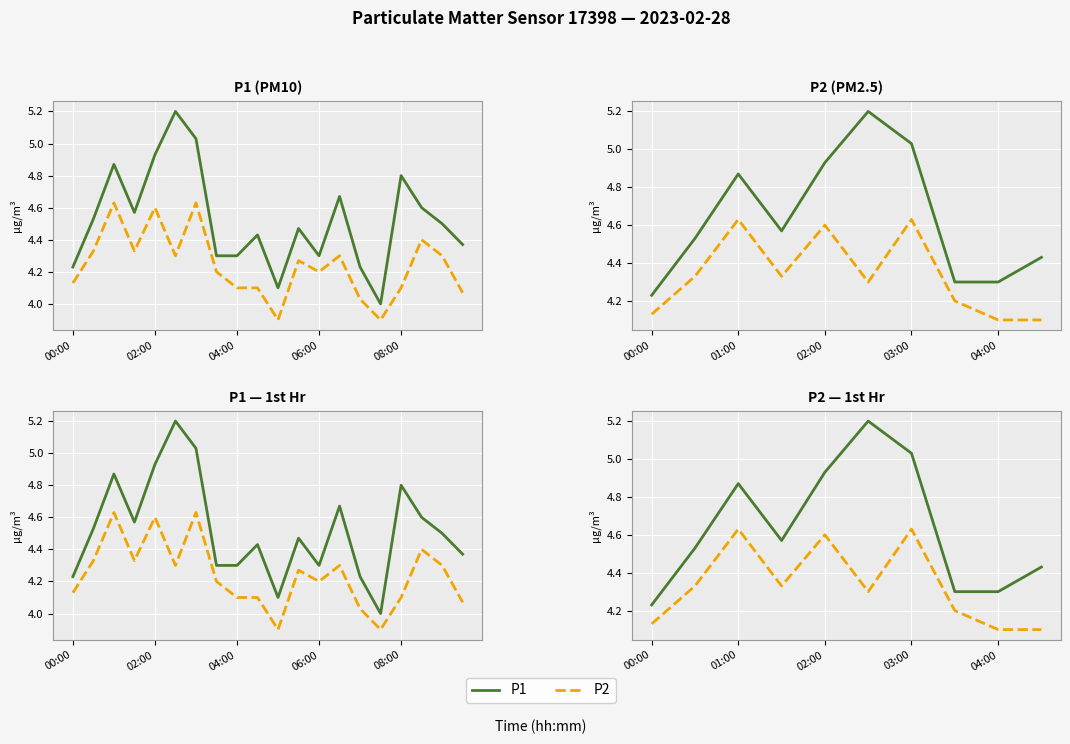

The P2 series shows 1.0 at 5. True or false?

False